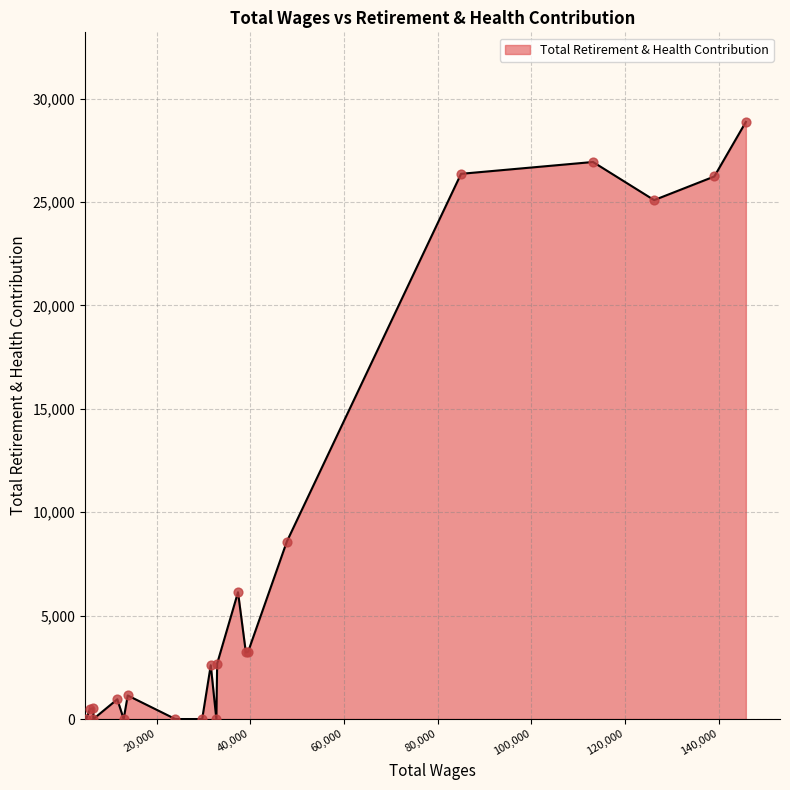

What is the greatest value displayed?

28872